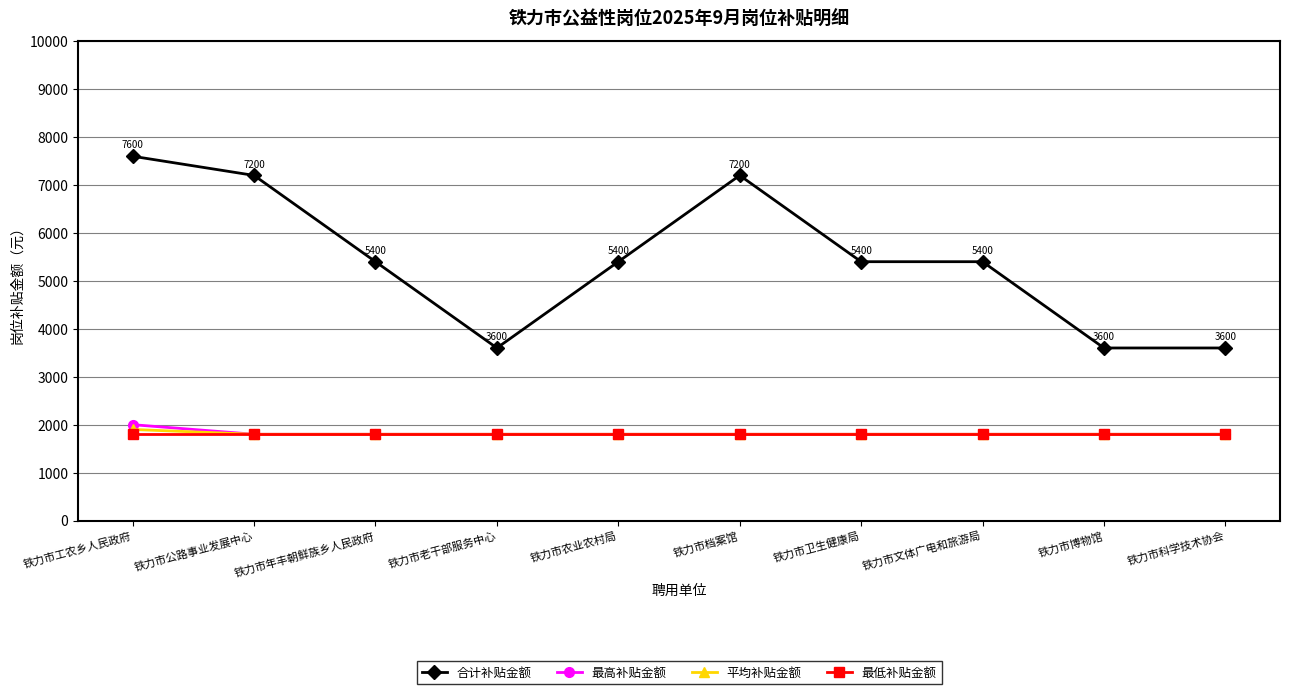

At how many categories does at least one series exceed 5932?

3